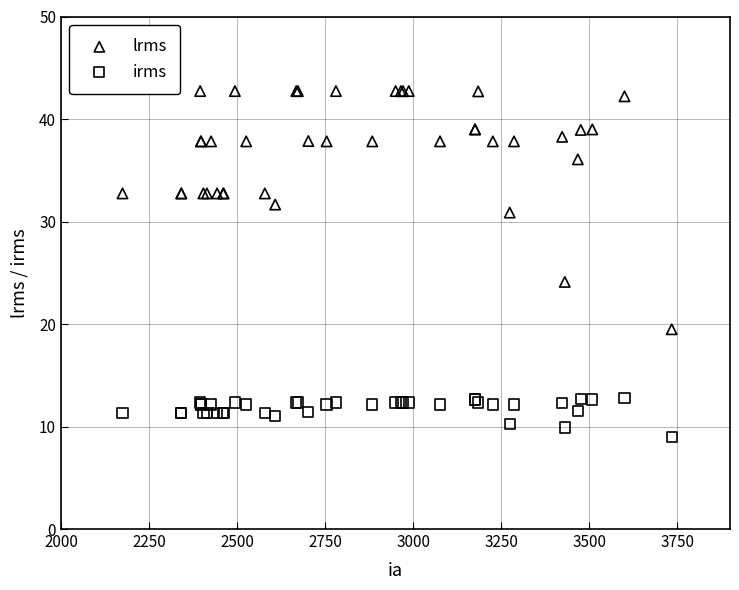

Which series has the largest Y range (max minus min)?

lrms